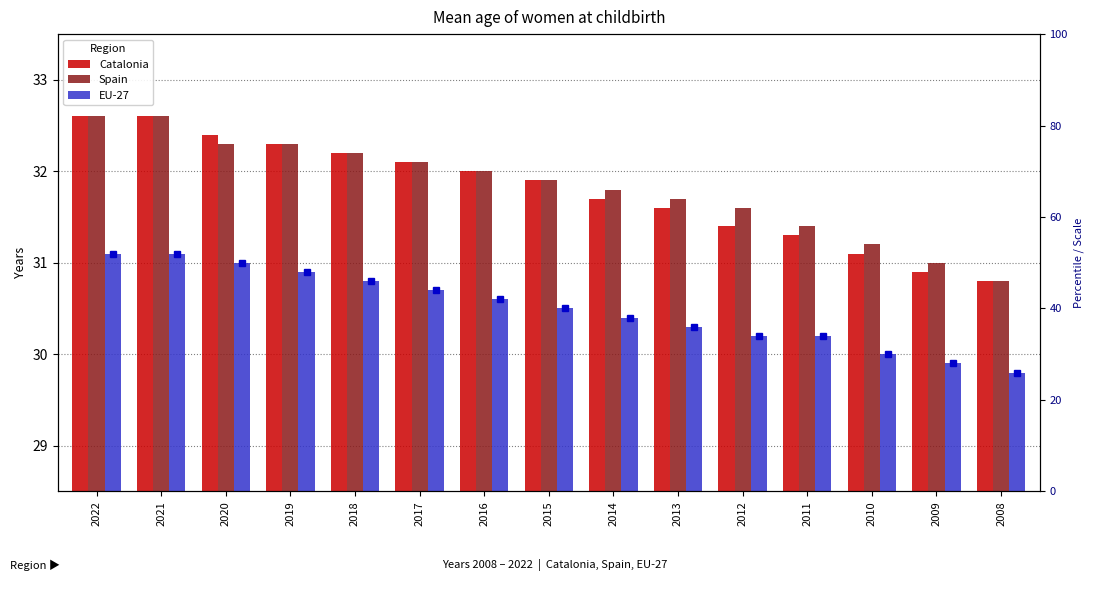

Reading left to right, what are all the values shown in this chart?

Catalonia: 32.6	32.6	32.4	32.3	32.2	32.1	32.0	31.9	31.7	31.6	31.4	31.3	31.1	30.9	30.8
Spain: 32.6	32.6	32.3	32.3	32.2	32.1	32.0	31.9	31.8	31.7	31.6	31.4	31.2	31.0	30.8
EU-27: 31.1	31.1	31.0	30.9	30.8	30.7	30.6	30.5	30.4	30.3	30.2	30.2	30.0	29.9	29.8